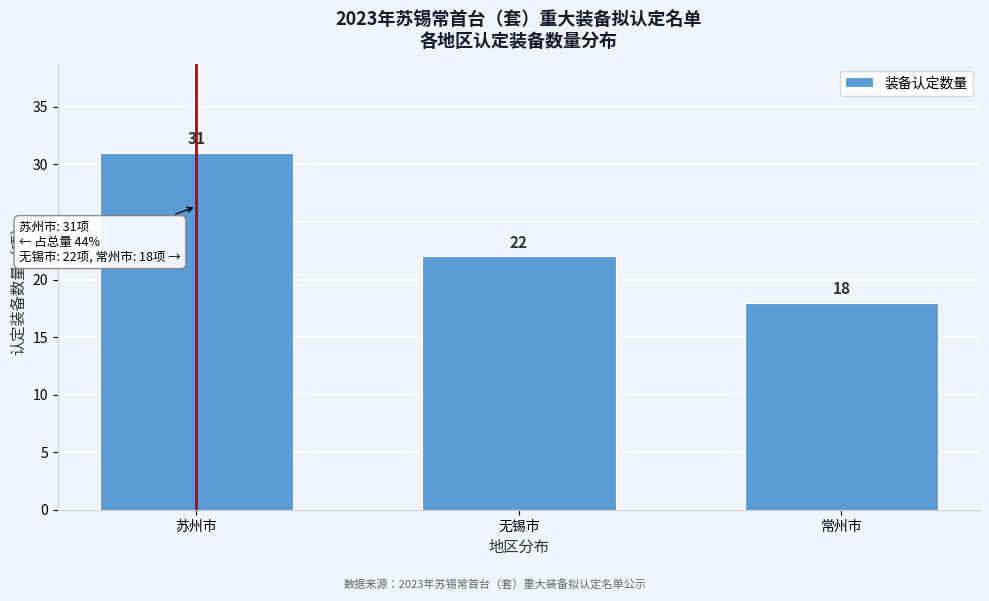

Reading right to left, extract all data points from this chart.

常州市=18	无锡市=22	苏州市=31